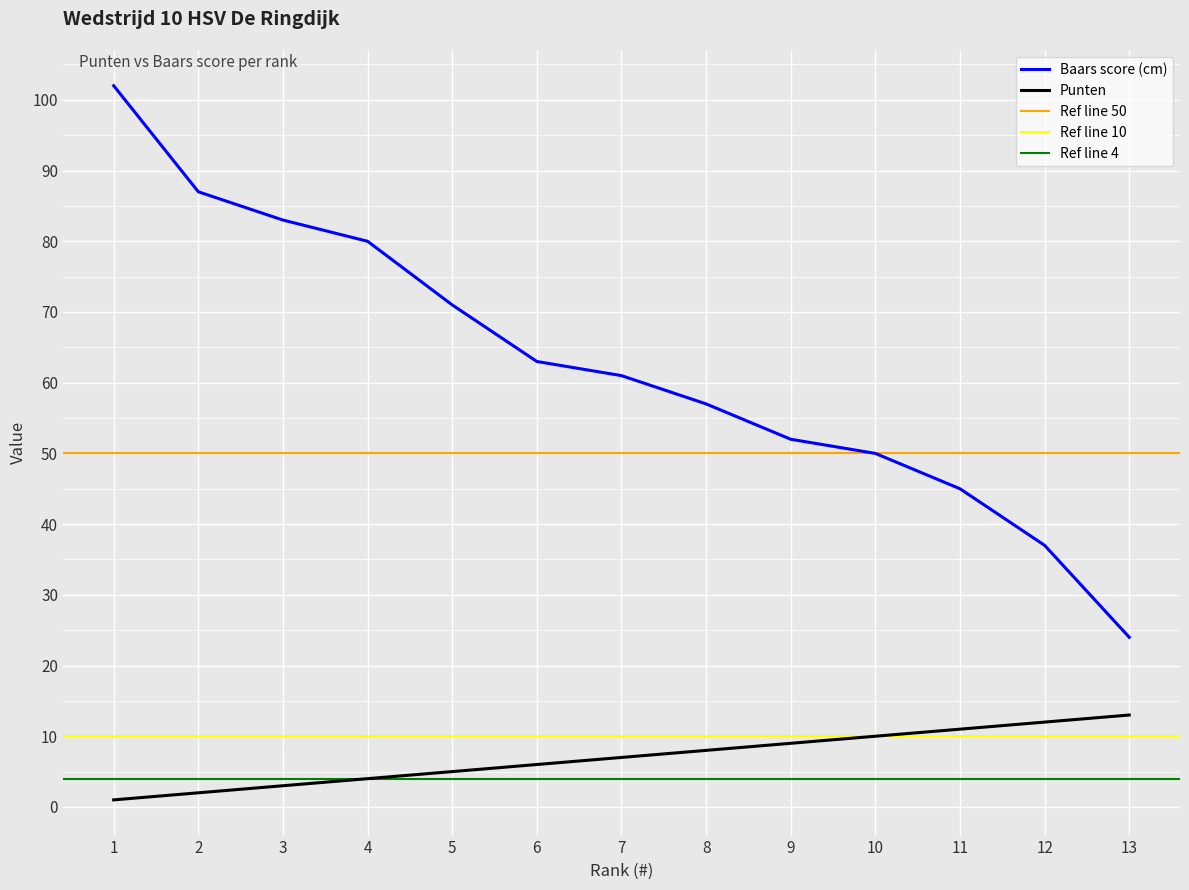

Reading right to left, list all the values displayed in this chart.

Baars (punten): 13=13	12=12	11=11	10=10	9=9	8=8	7=7	6=6	5=5	4=4	3=3	2=2	1=1
Baars (score): 13=24	12=37	11=45	10=50	9=52	8=57	7=61	6=63	5=71	4=80	3=83	2=87	1=102